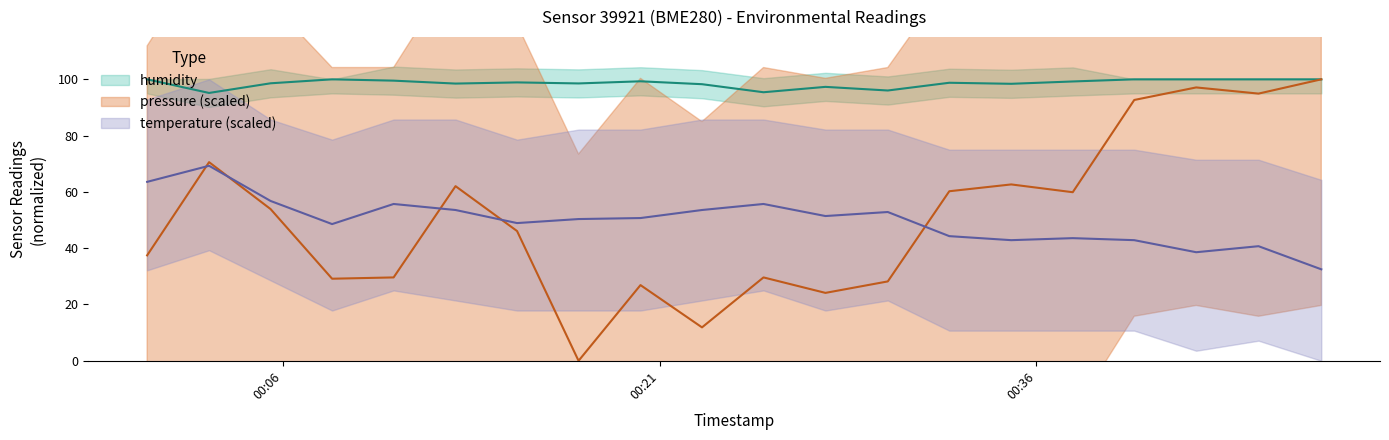

What is the label of the 19th point from the left?

2023-04-04T00:44:51